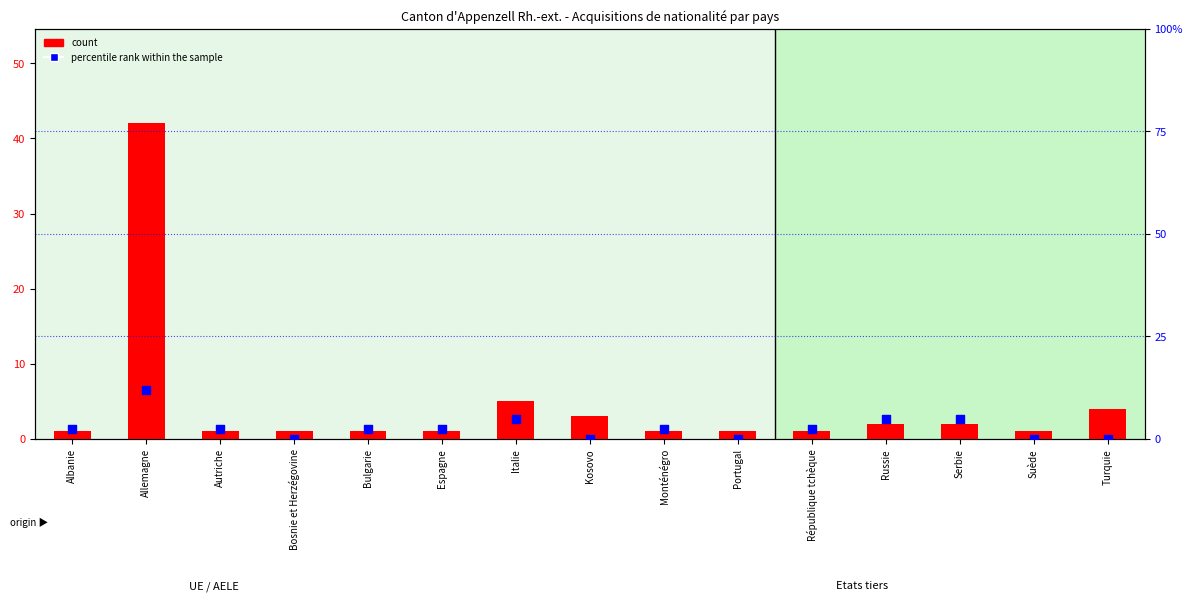

What are all the series names shown in the legend?

count, percentile rank within the sample